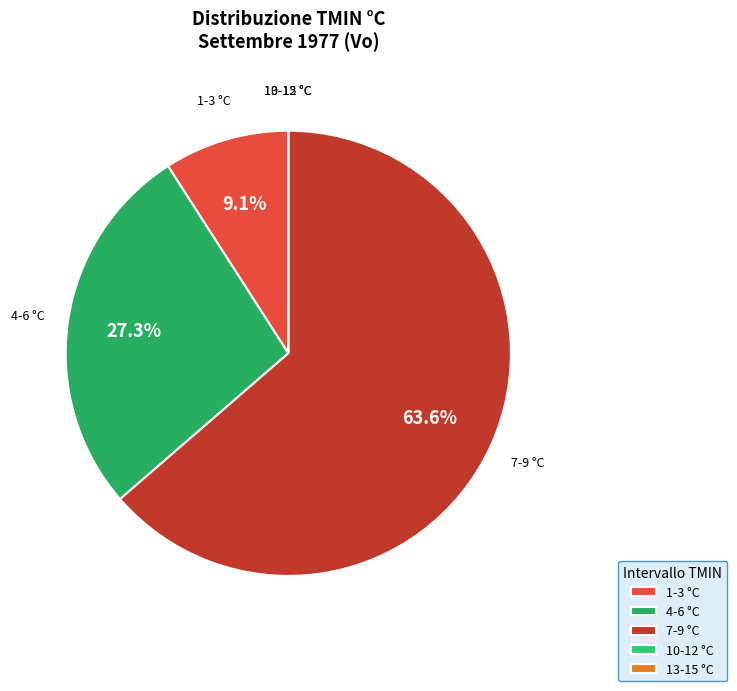

Which slice is the largest?

7-9 °C